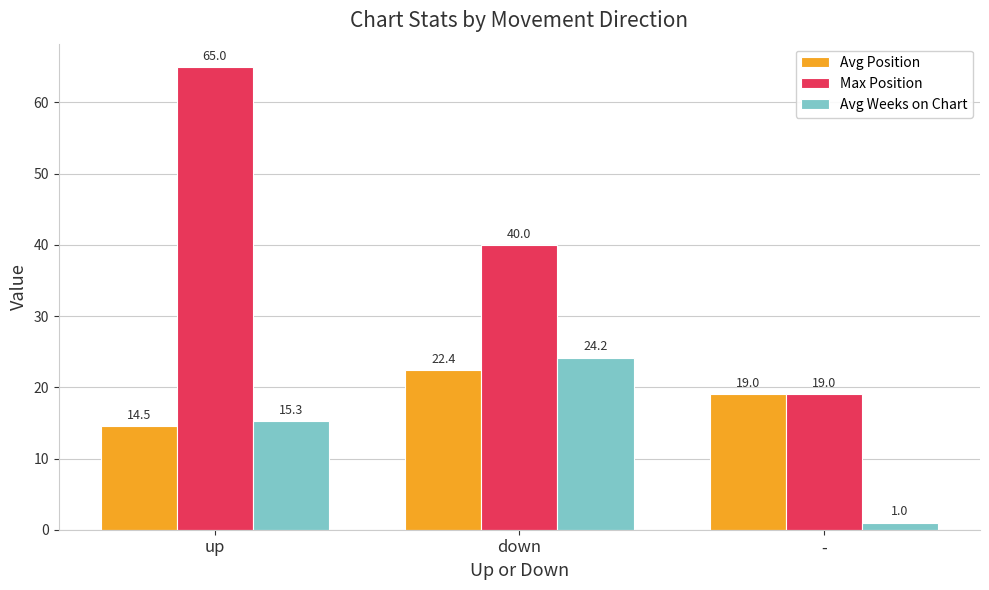

The value of Avg Position at down is 15.7. True or false?

False